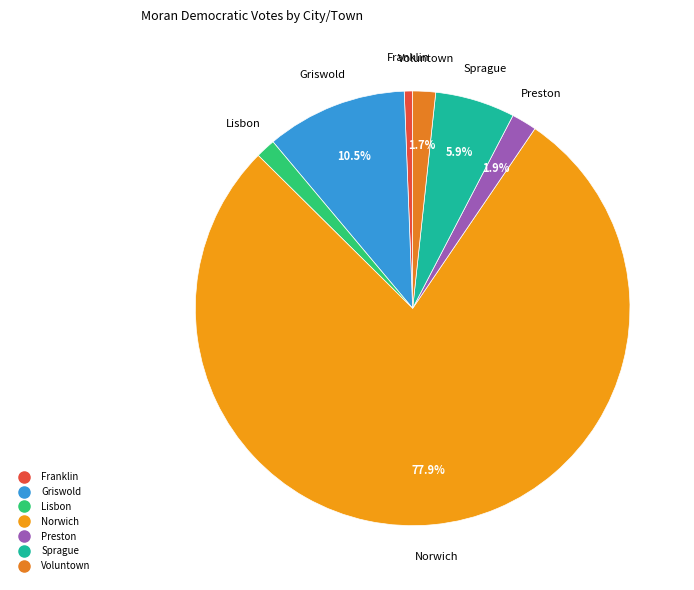

To the nearest percent, what is the difference between the Preston and Griswold slice percentages?

9%